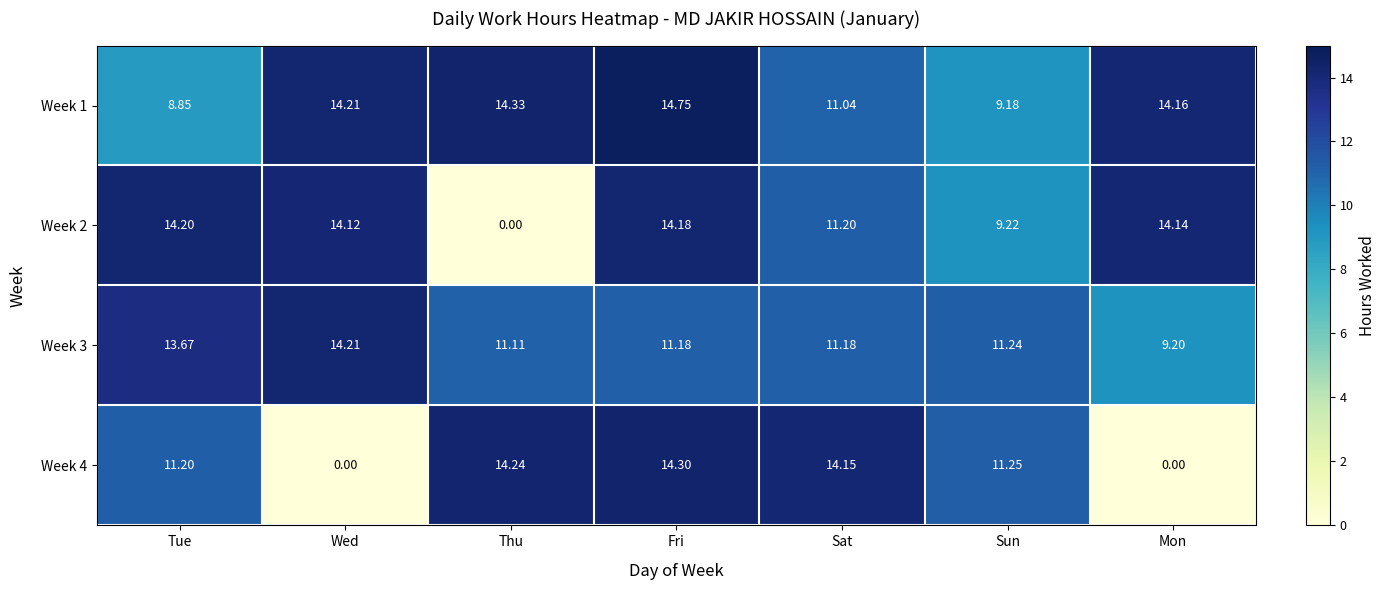

At which category is the sum across all series the highest?

Fri